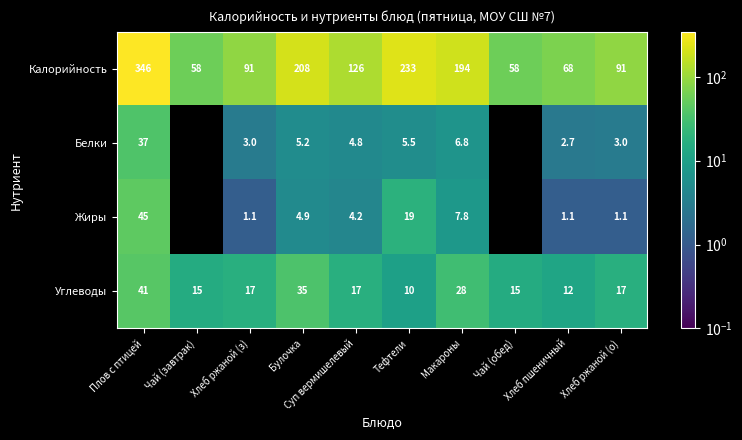

What is the difference between the Углеводы values at Хлеб ржаной (з) and Булочка?

18.0